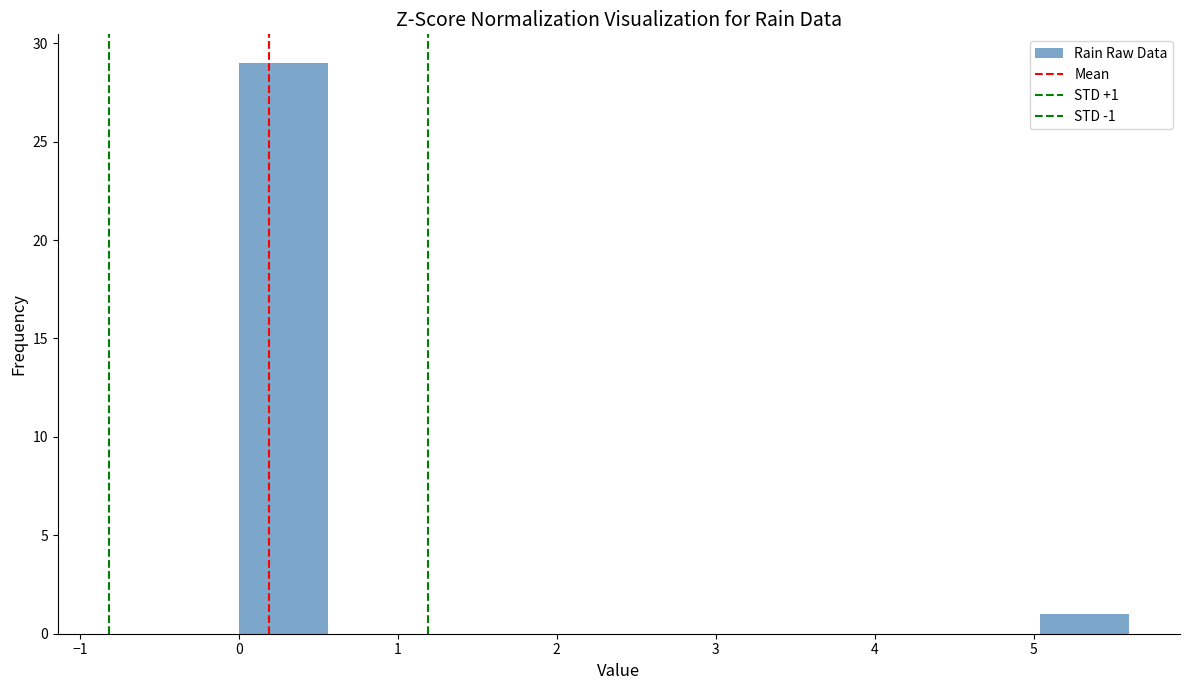

Which range on the x-axis has the tallest bar?

0.00 to 0.56